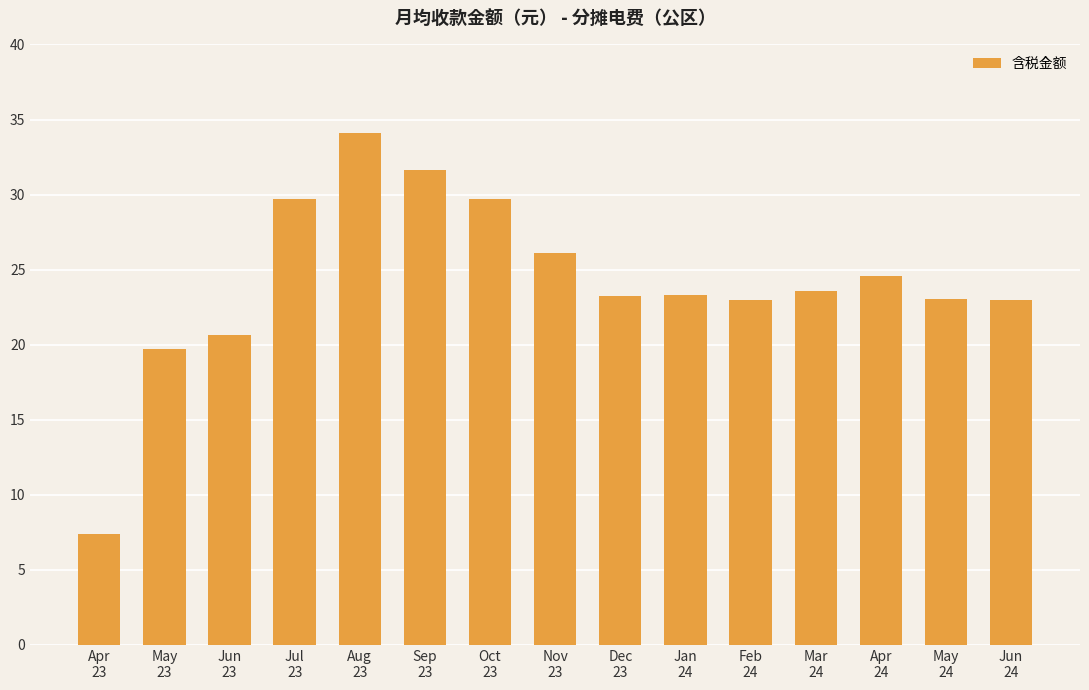

What is the change in value from Feb
24 to Mar
24?

+0.6